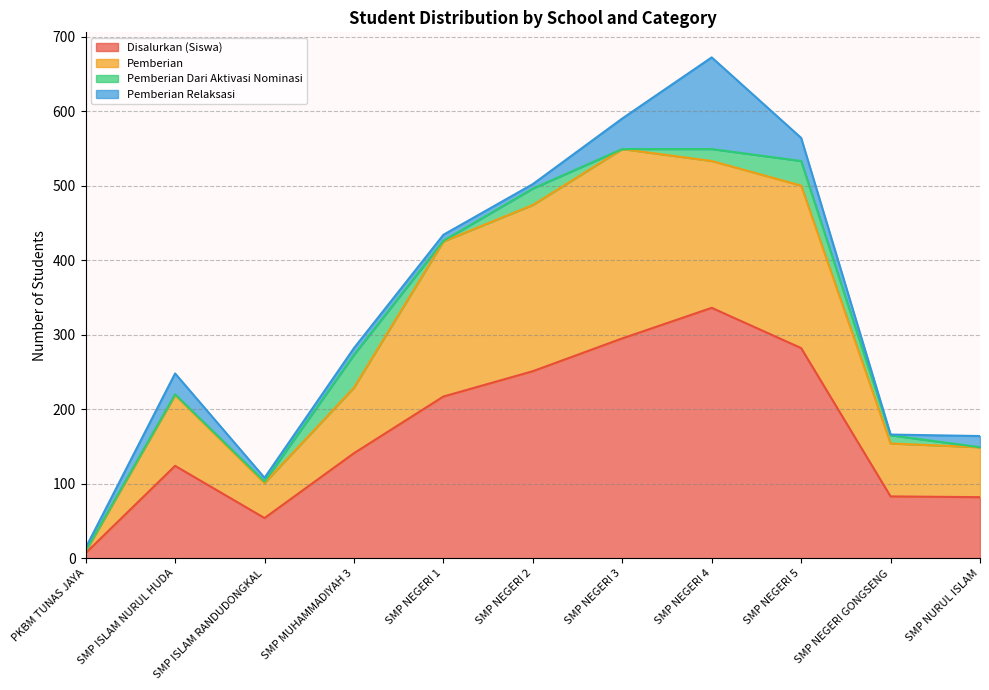

At which label does Pemberian reach its peak?

SMP NEGERI 3